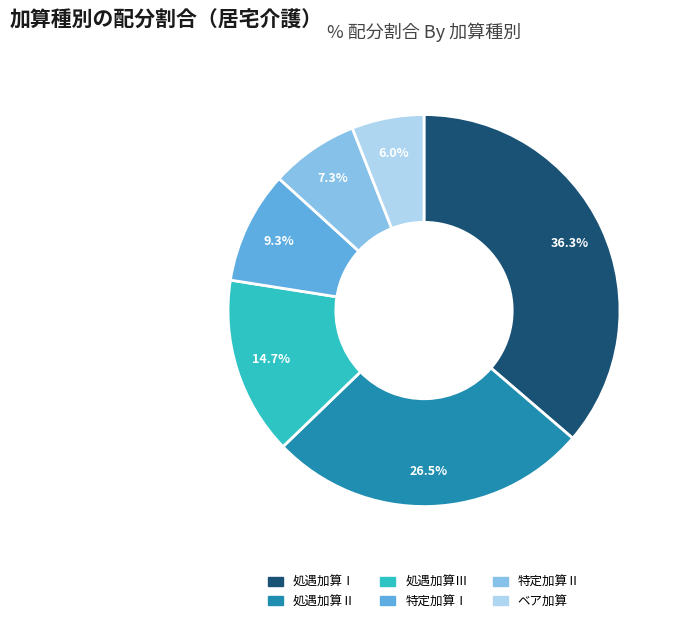

Is there a majority slice in this chart?

No